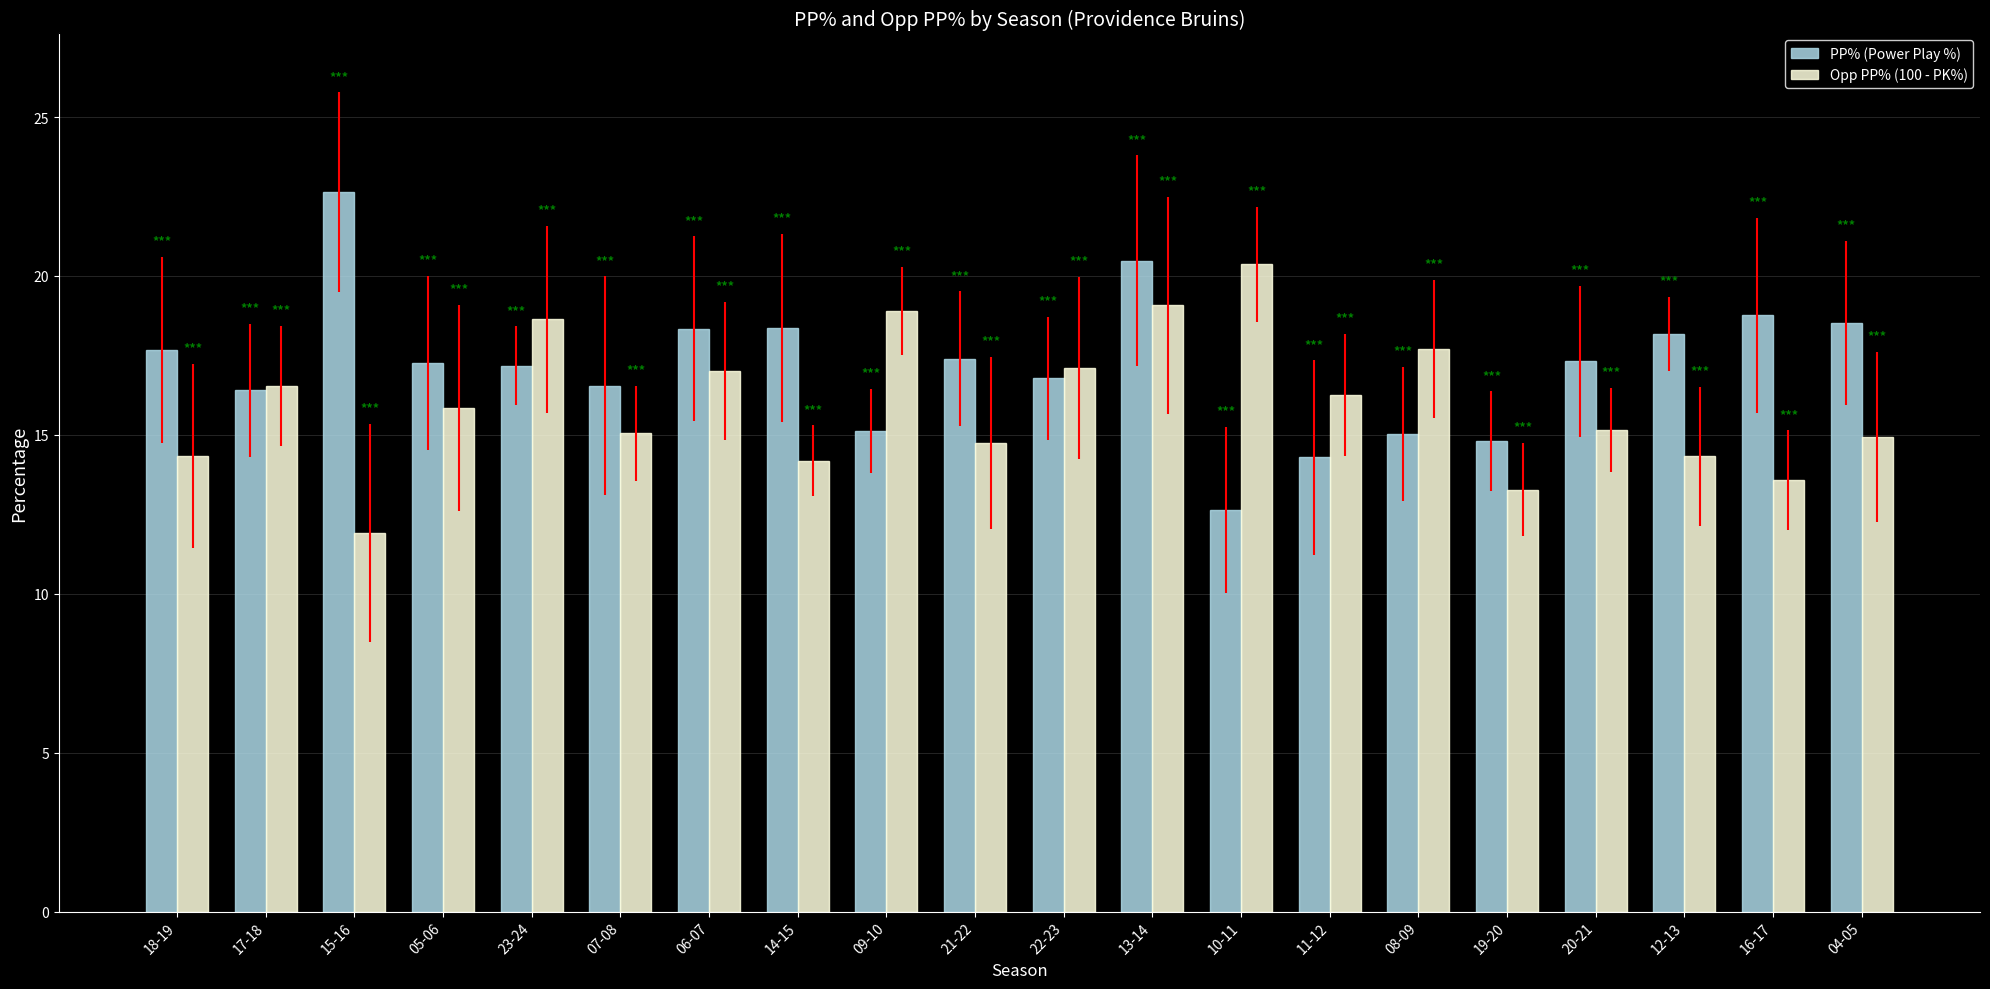

List the series in order of their overall mean, lowest first.

Opp PP% (100 - PK%), PP% (Power Play %)